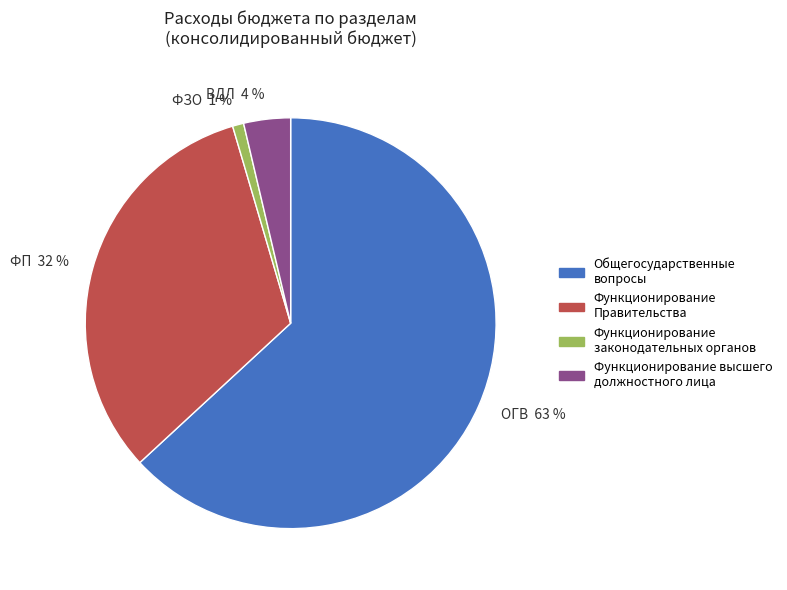

Is the sum of ФП 32 % and ВДЛ 4 % greater than half?

No